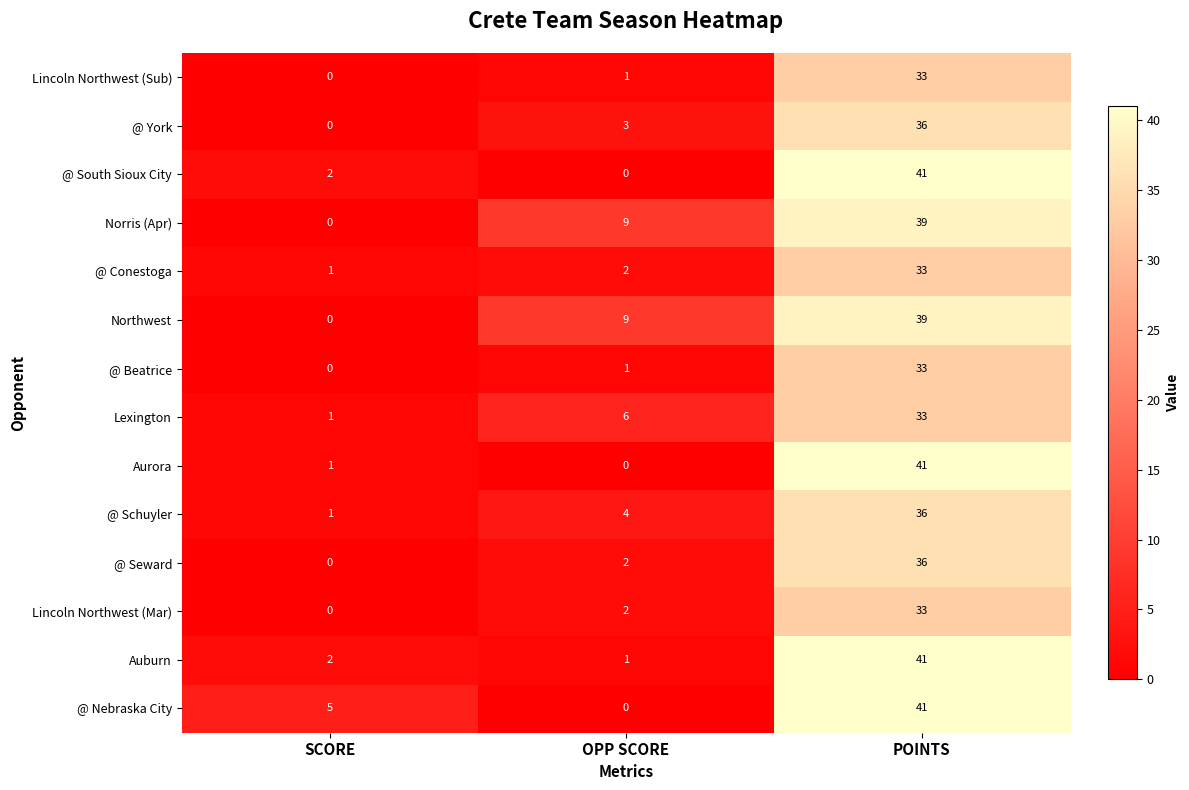

At which category is the sum across all series the highest?

POINTS